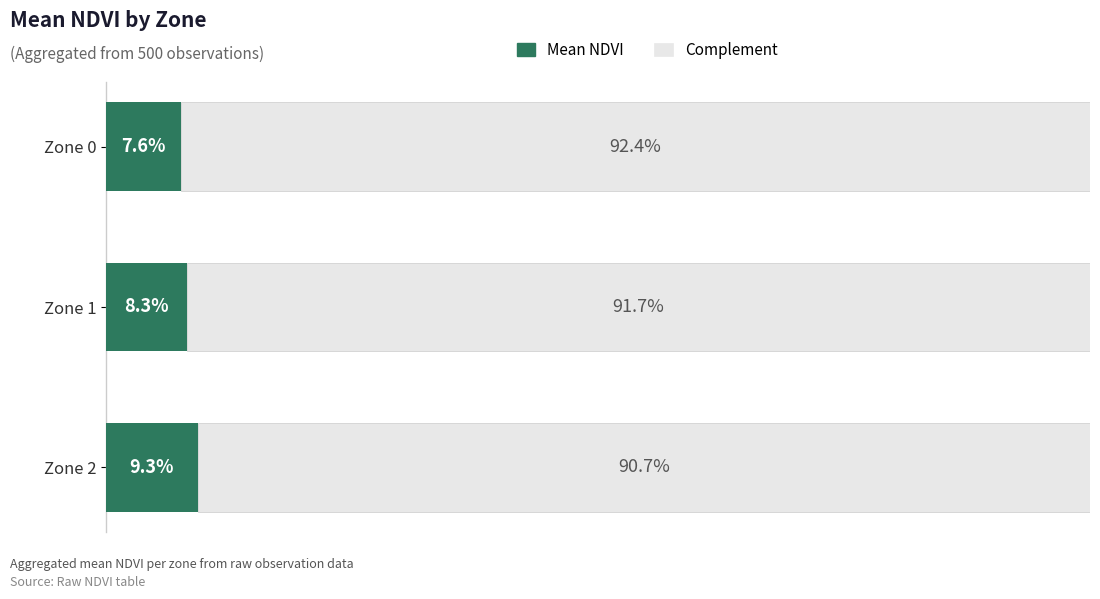

What are all the series names shown in the legend?

Mean NDVI, Complement